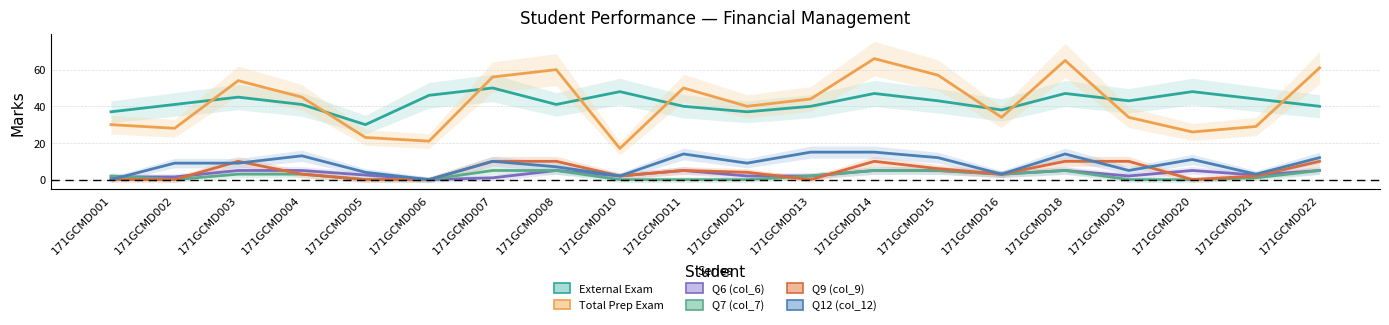

At how many categories does at least one series exceed 54?

6